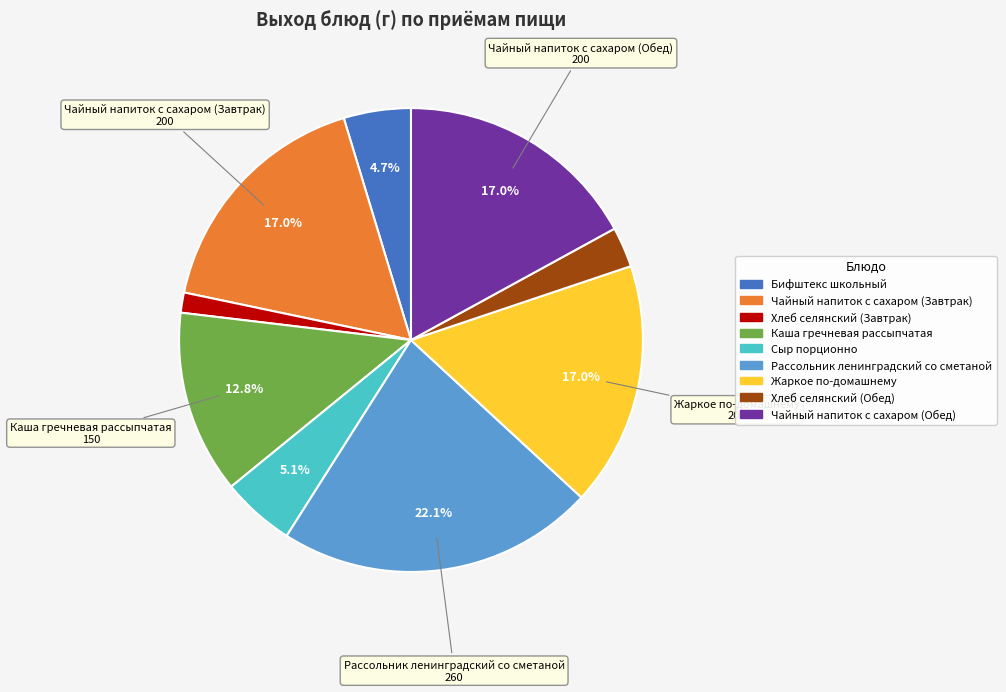

To the nearest percent, what is the combined percentage of Бифштекс школьный and Сыр порционно?

10%